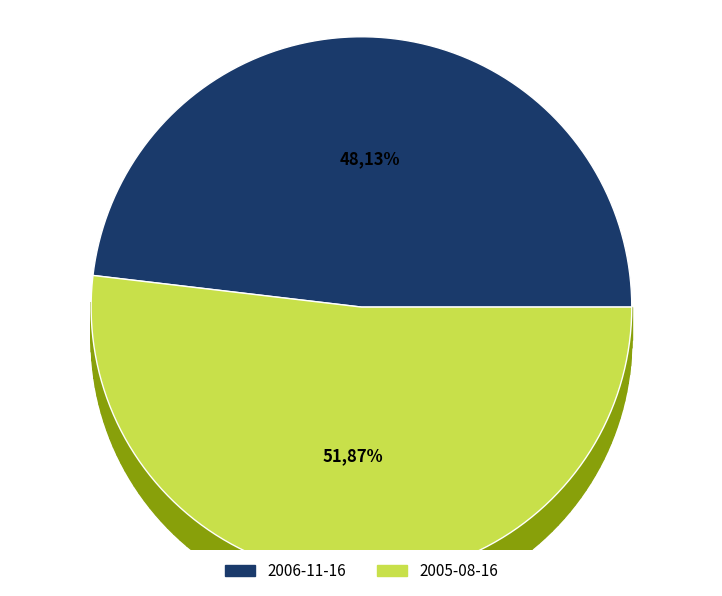

The 2005-08-16 slice represents 45% of the pie. True or false?

False